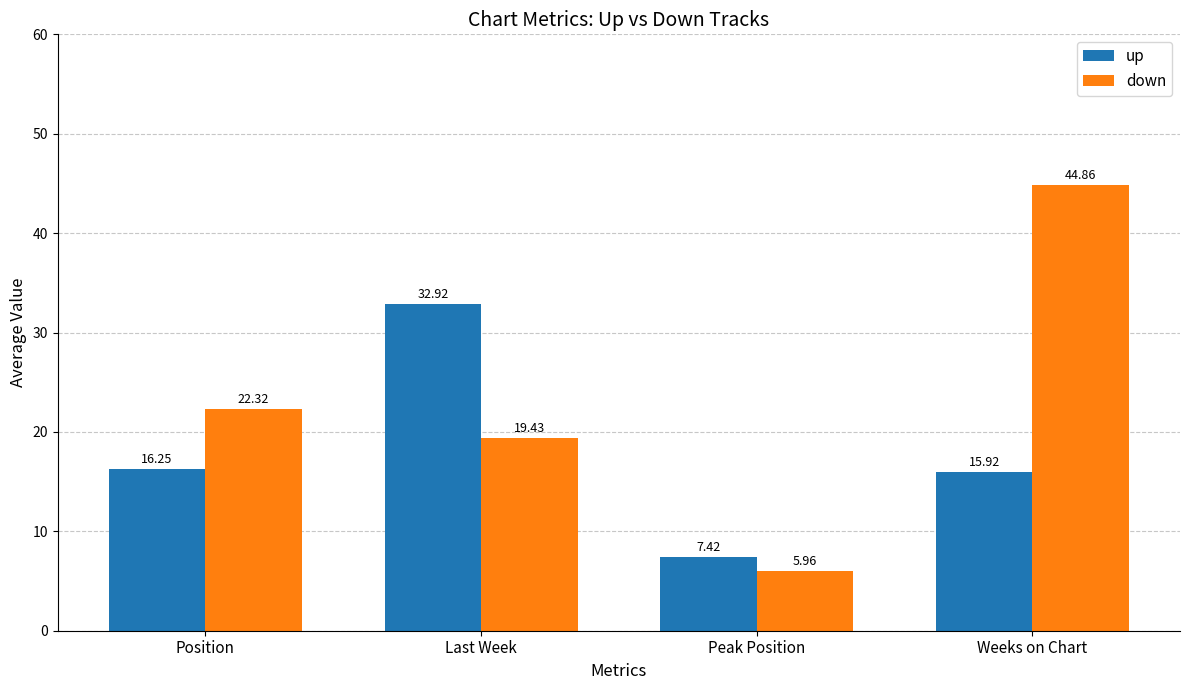

Which category has the lowest value in the up series?

Peak Position